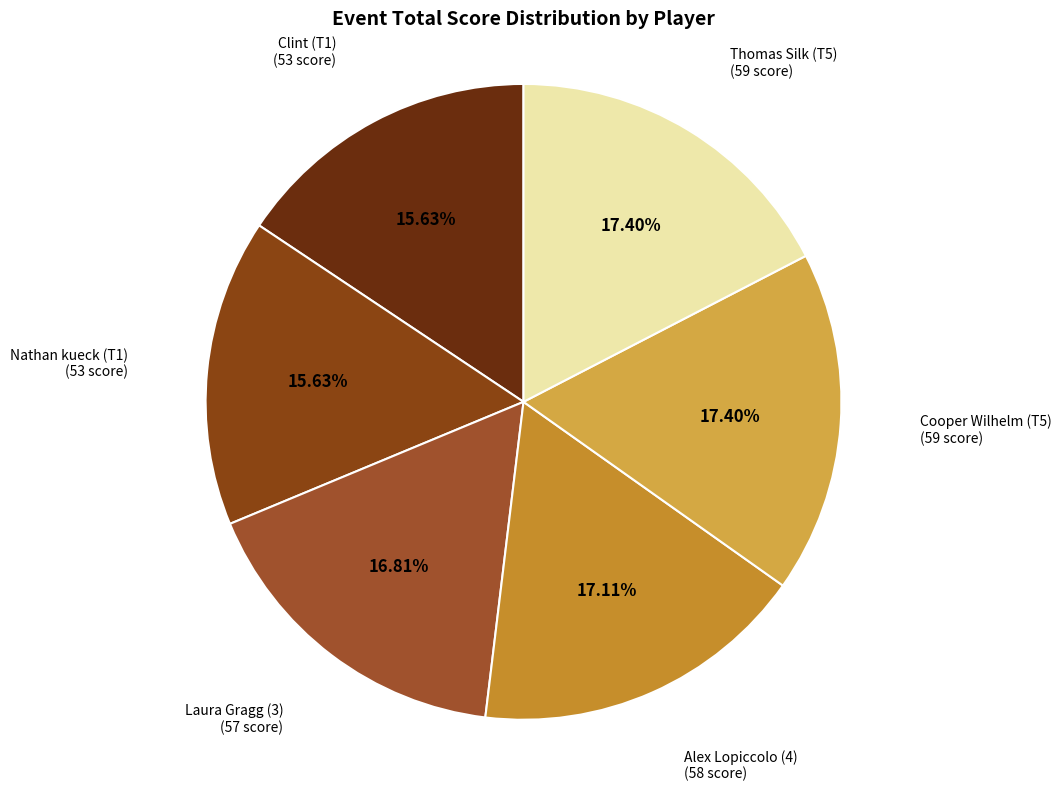

Is it true that Cooper Wilhelm (T5) is 17% of the pie?

True